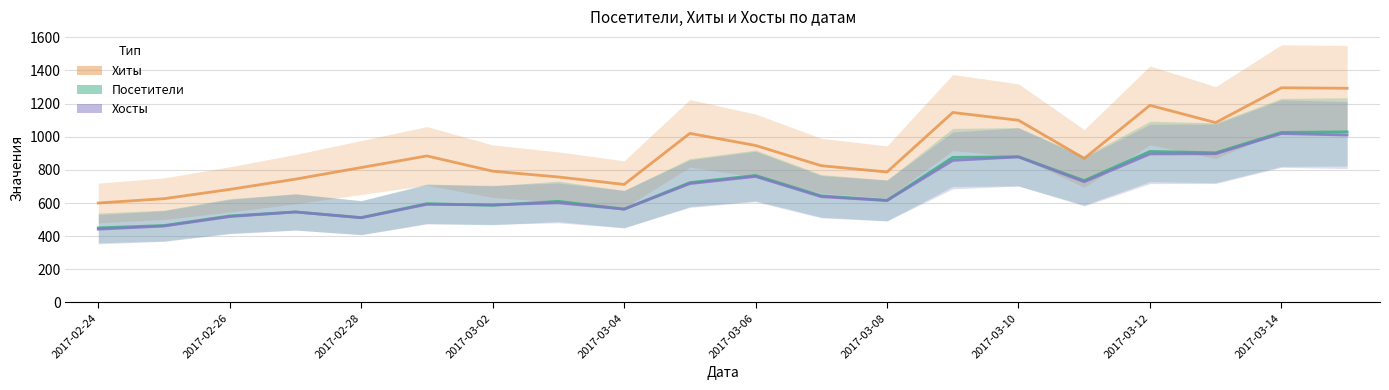

What is the sum of all Хиты values?

18165